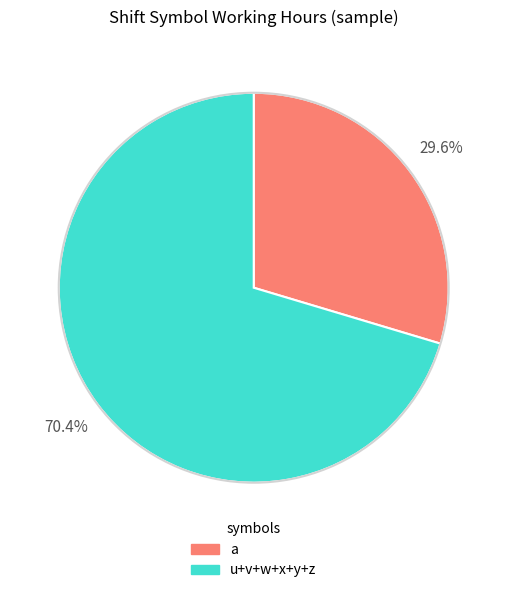

Is there any slice that represents more than half of the pie?

Yes